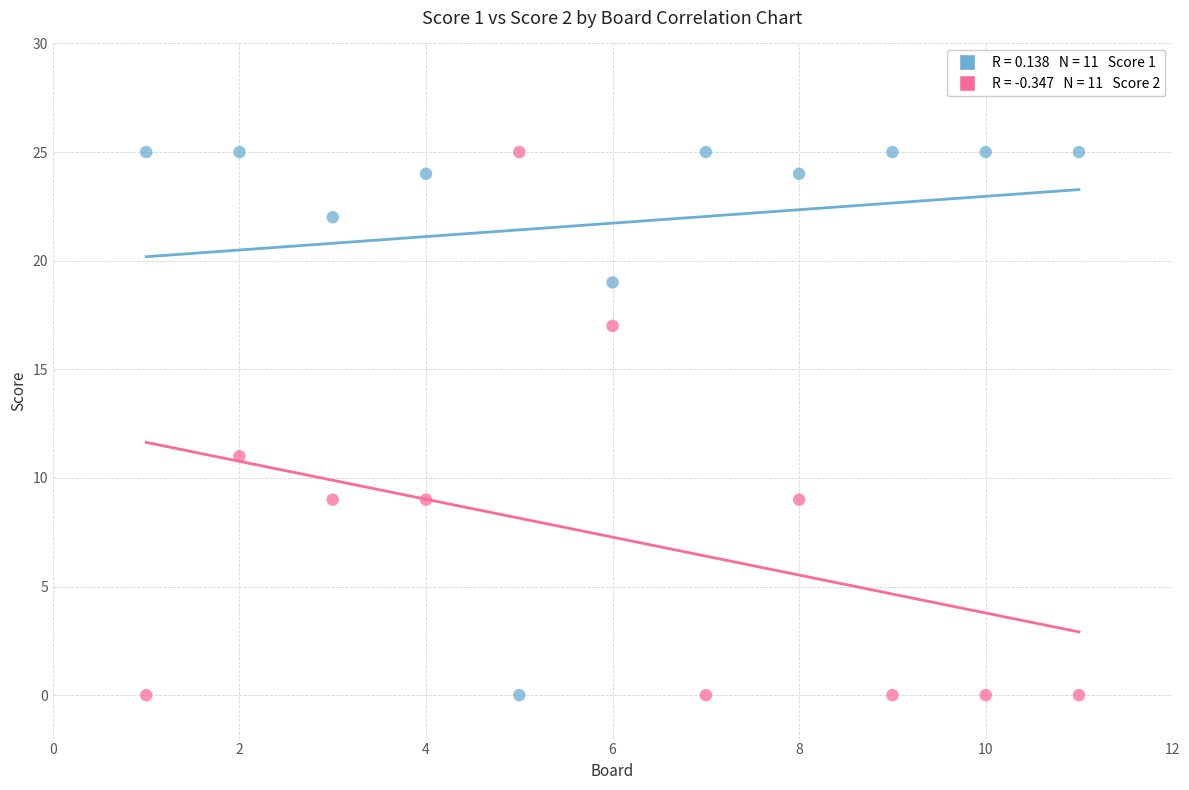

Across all series, what Y value is closest to 12?

11